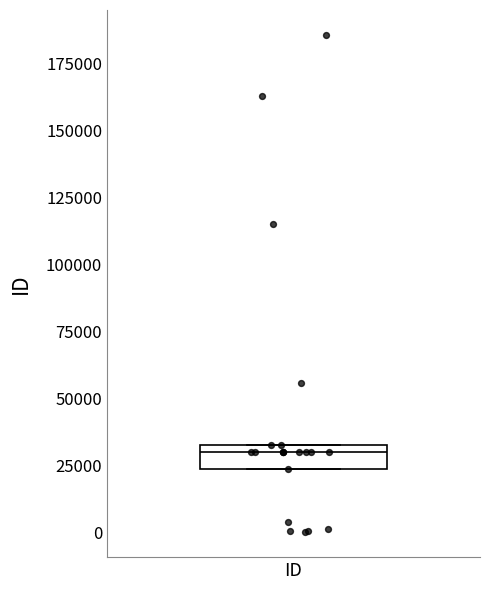

Read this box plot against the y-axis: the position of the median line, the range covered by the box, and the ends of both whiskers. The values are not printed on the chart, so give them approximately, as read against the axis.

median 30000, box 25000 to 35000, whiskers 25000 to 35000